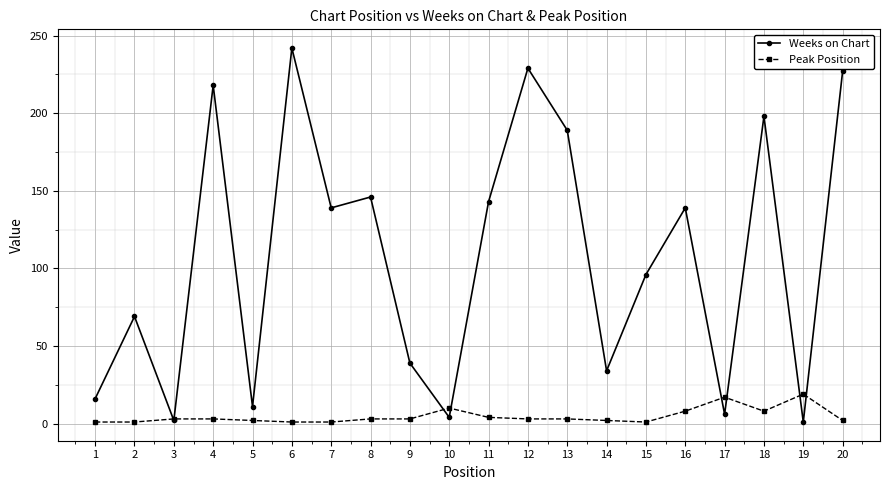

Read the Peak Position value at 18, to the nearest 10.

10